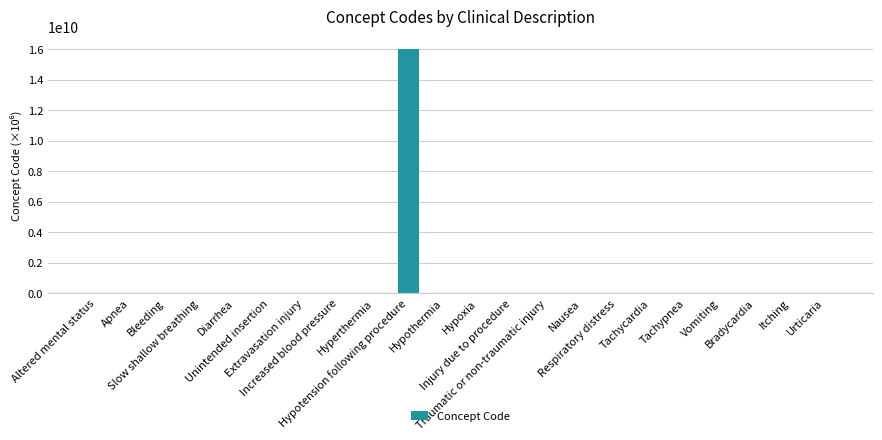

What is the greatest value displayed?

16055431000.1